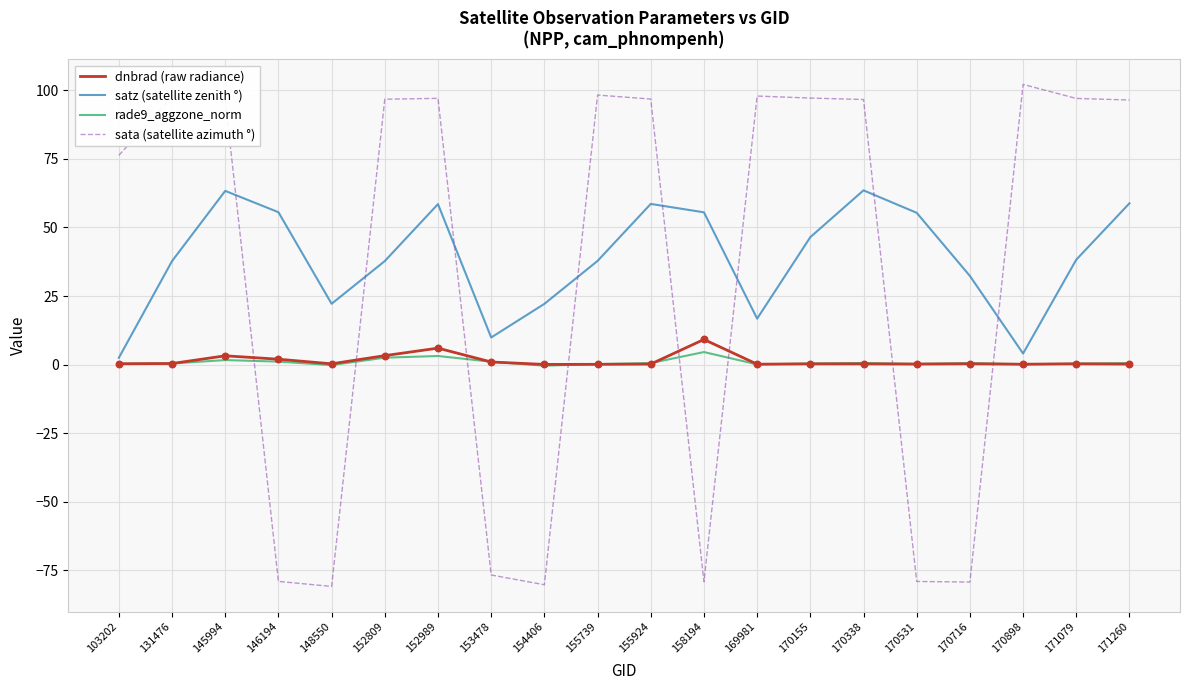

Which series has the widest spread of values?

sata (satellite azimuth °)